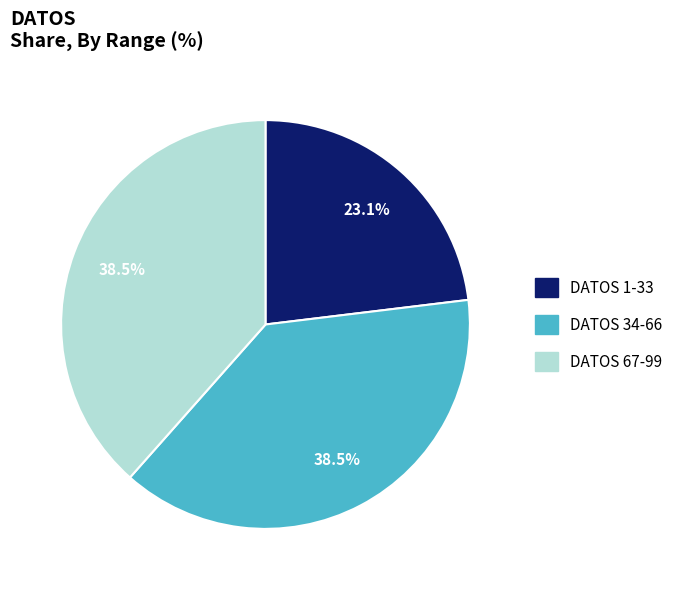

Is there a majority slice in this chart?

No